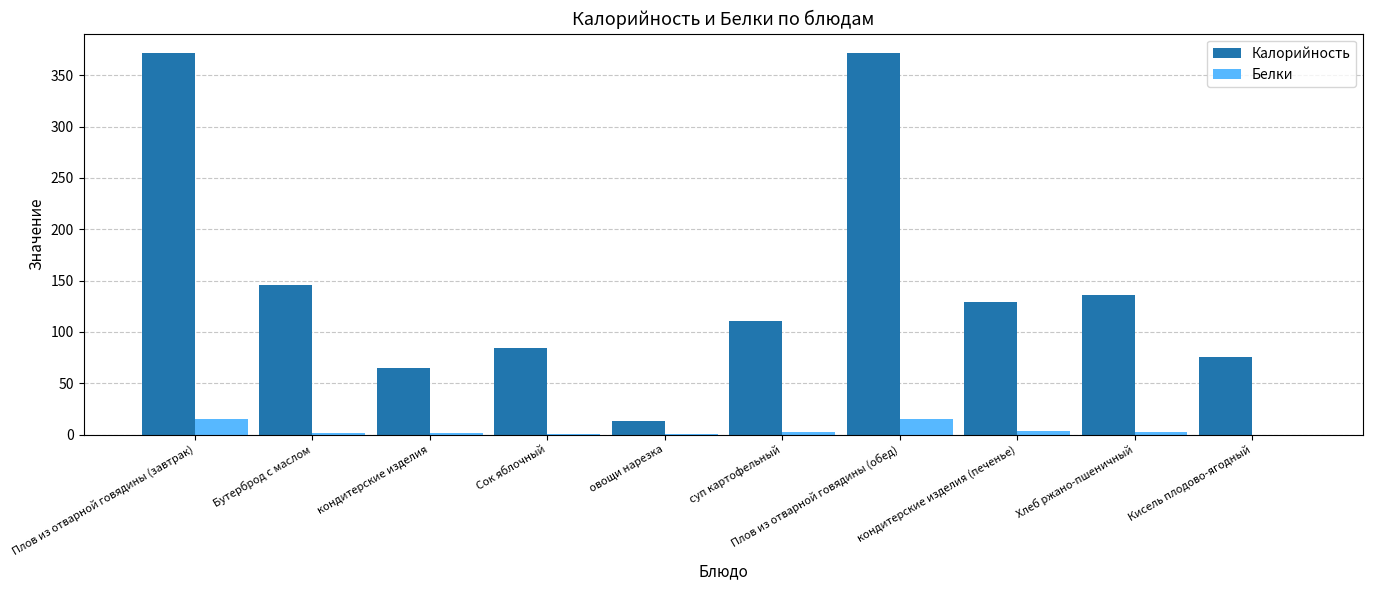

The value of Белки at Бутерброд с маслом is 2.0. True or false?

True